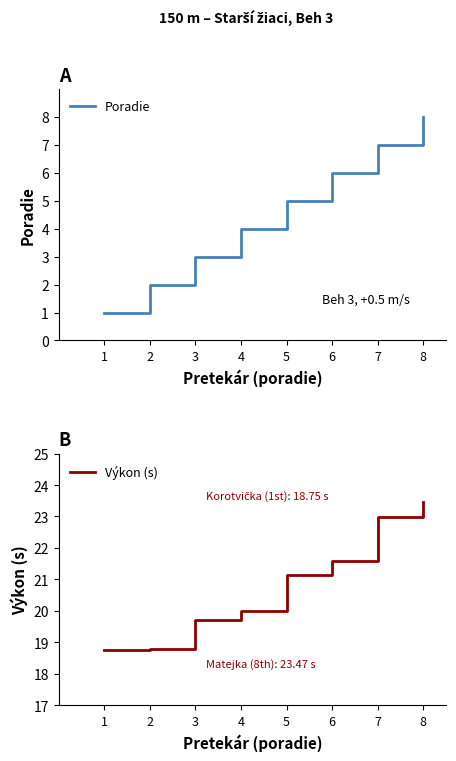

What are all the series names shown in the legend?

Poradie, Výkon (s)